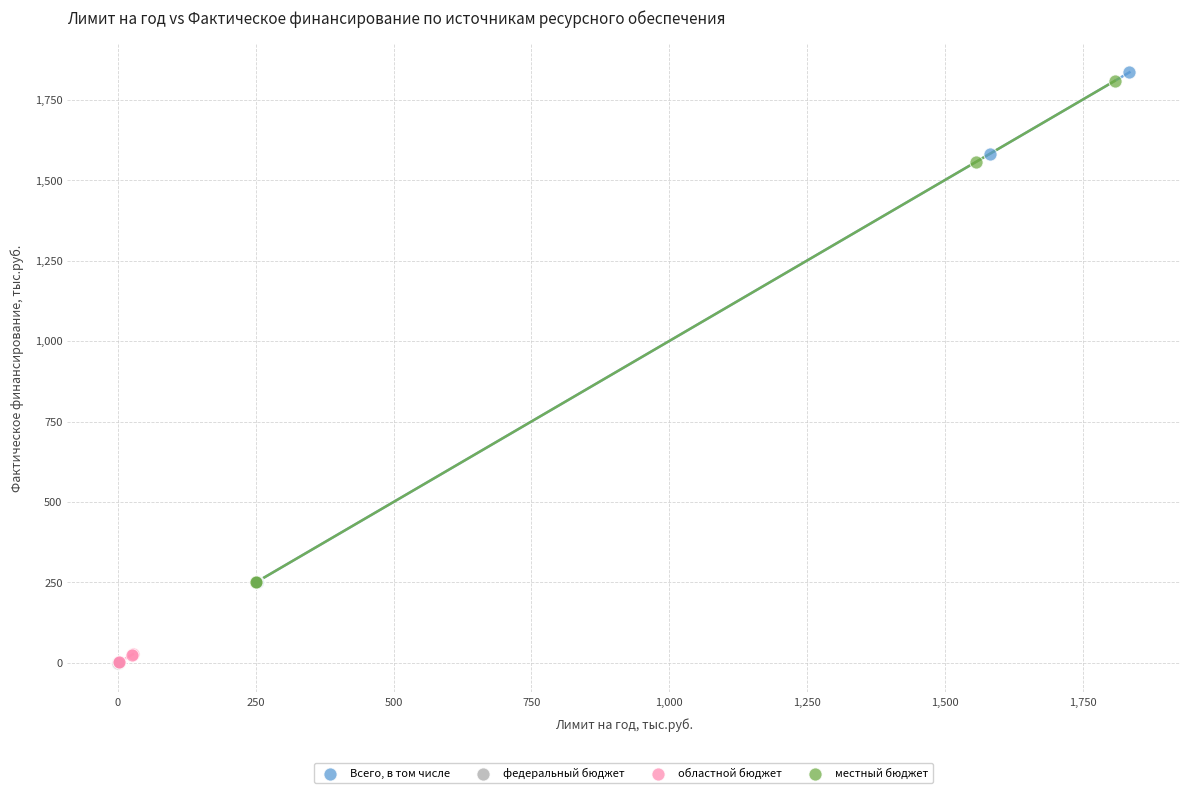

Which series contains the highest Y value?

Всего, в том числе